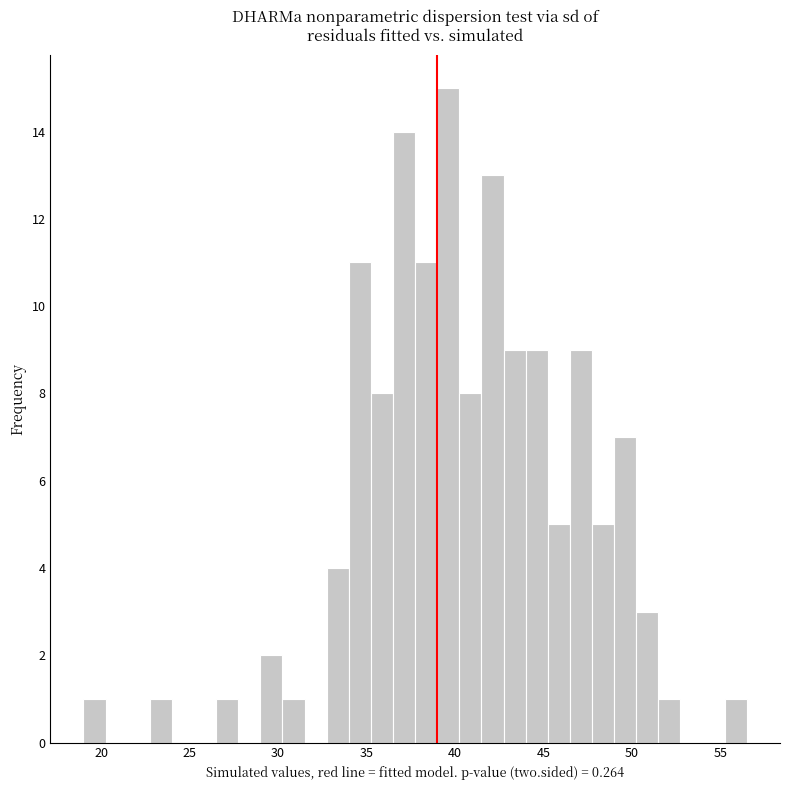

Read against the x-axis, roughly where is the centre of the tallest bar?

39.5